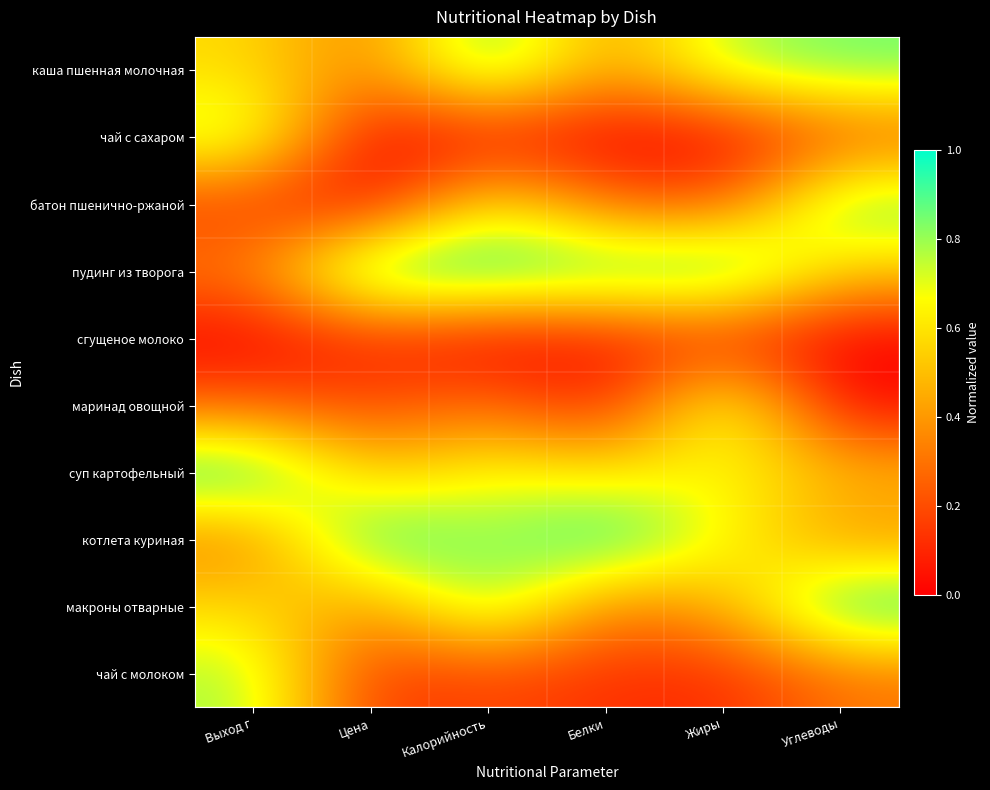

At how many categories does at least one series exceed 0?

6